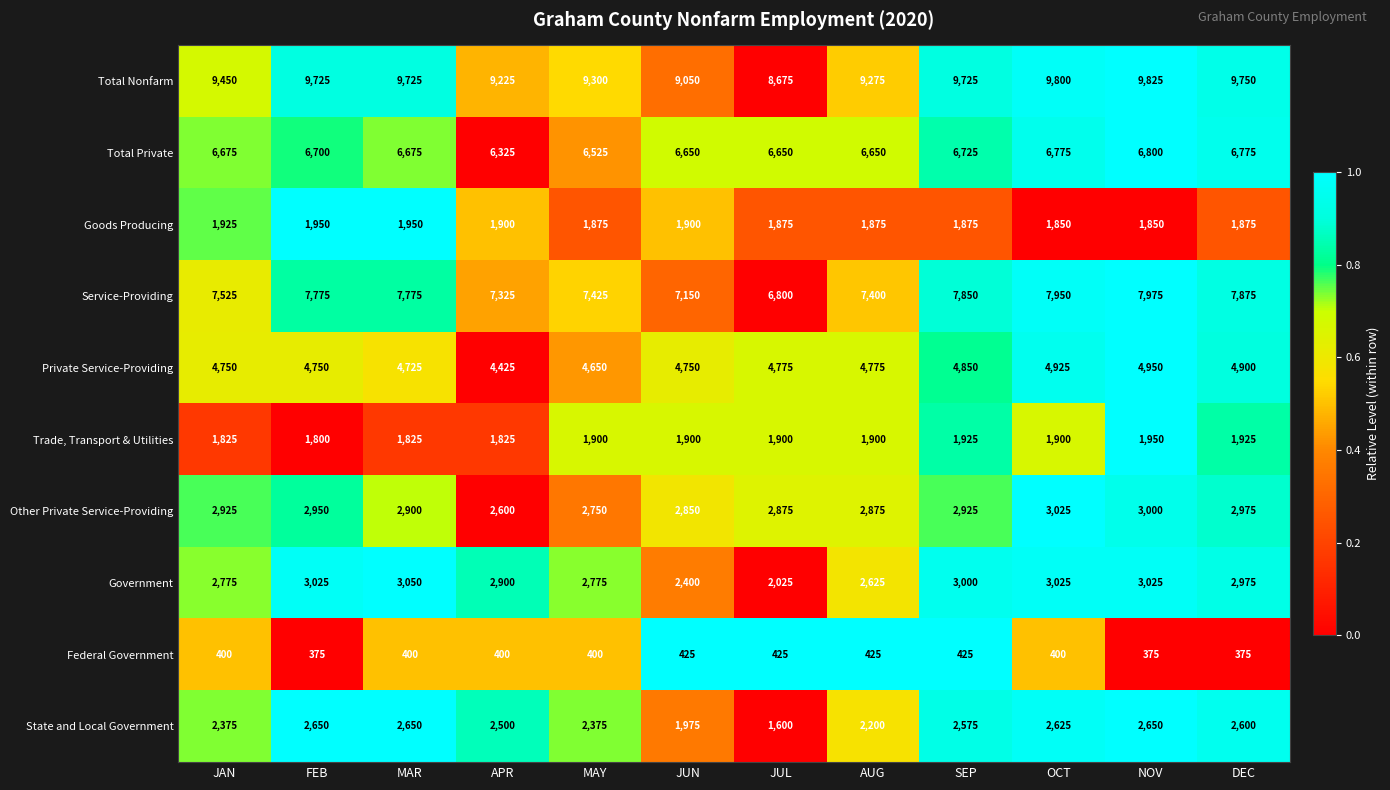

At how many categories does at least one series exceed 3145?

12